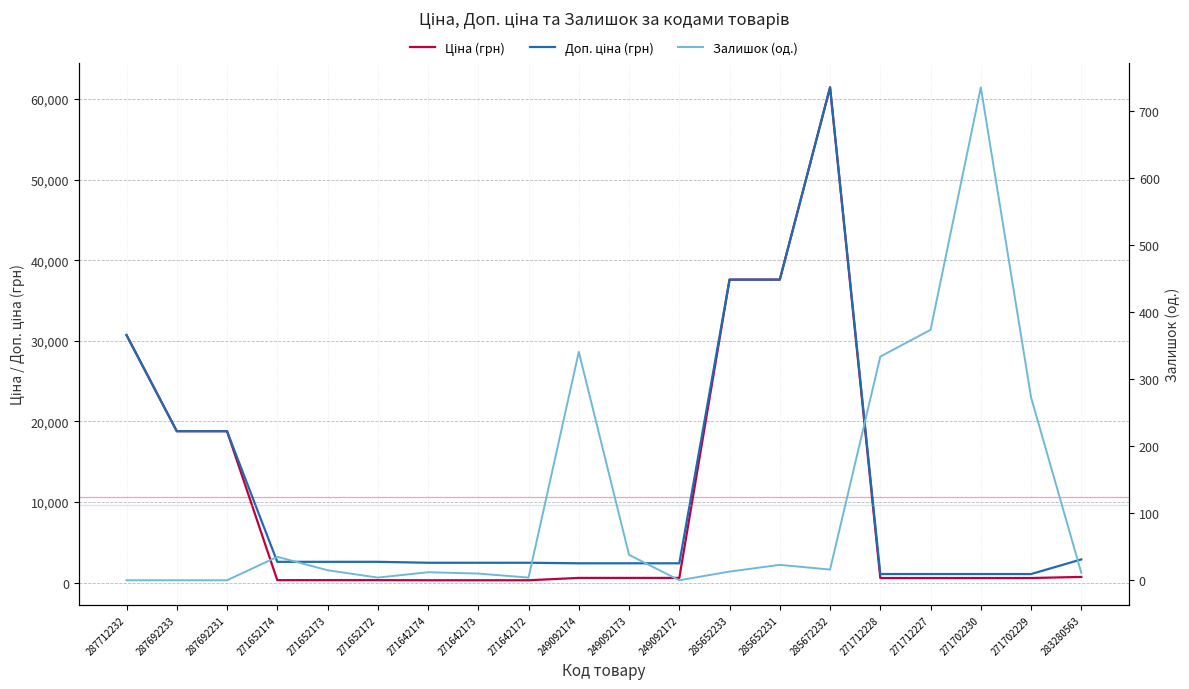

Which series has the largest total across all categories?

Доп. ціна (грн)